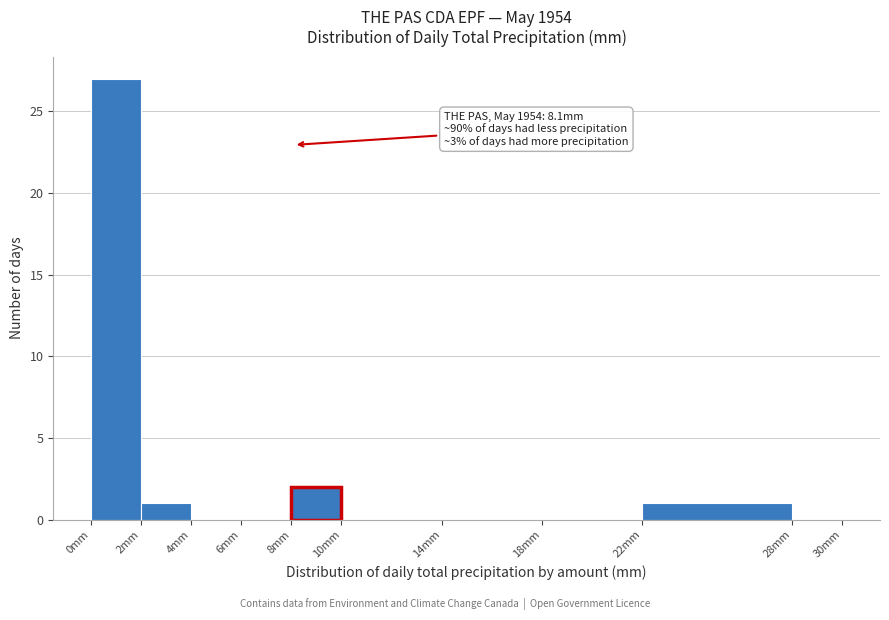

Which range on the x-axis has the tallest bar?

0 to 2